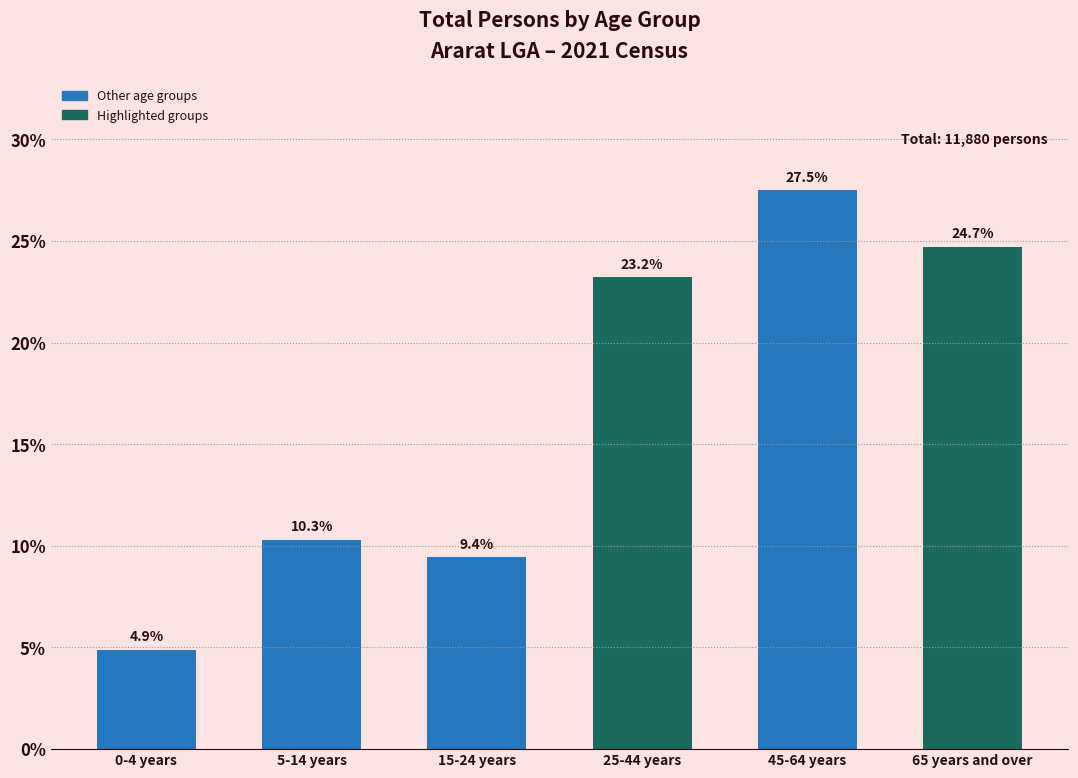

Reading left to right, transcribe all the data shown in this chart.

4.9	10.3	9.4	23.2	27.5	24.7